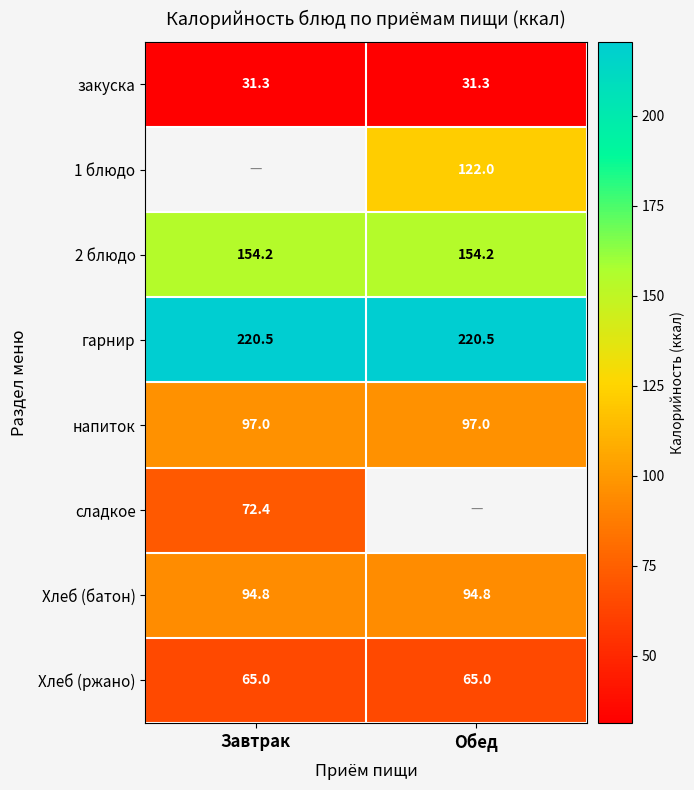

What is the average value of the напиток series?

97.0